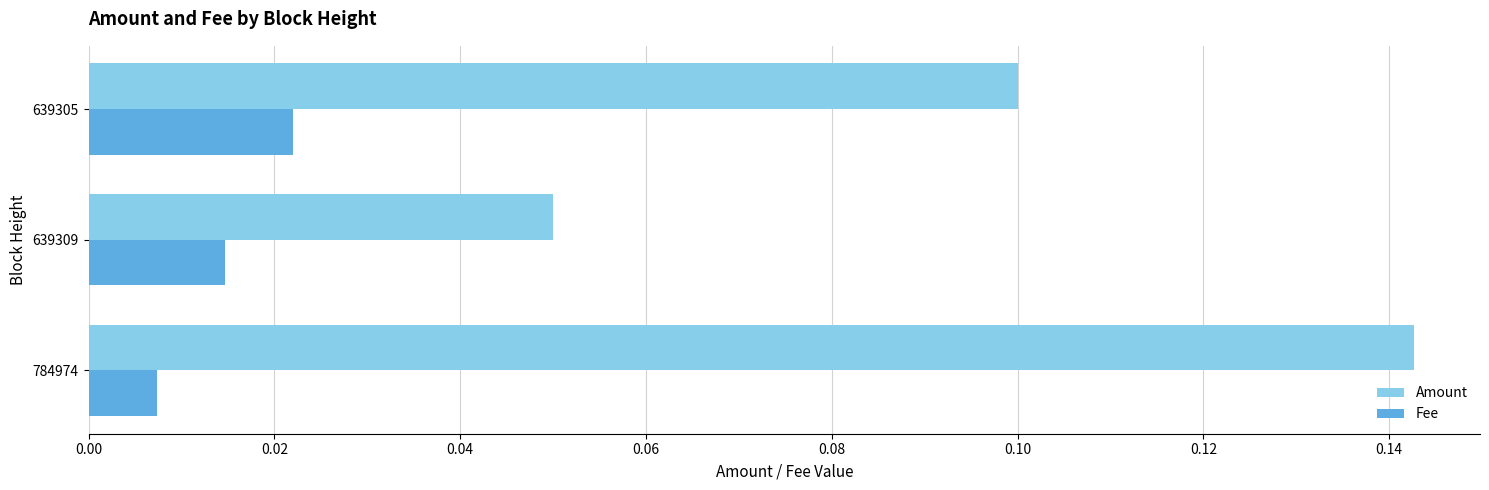

How many Amount values are between 0 and 1?

3